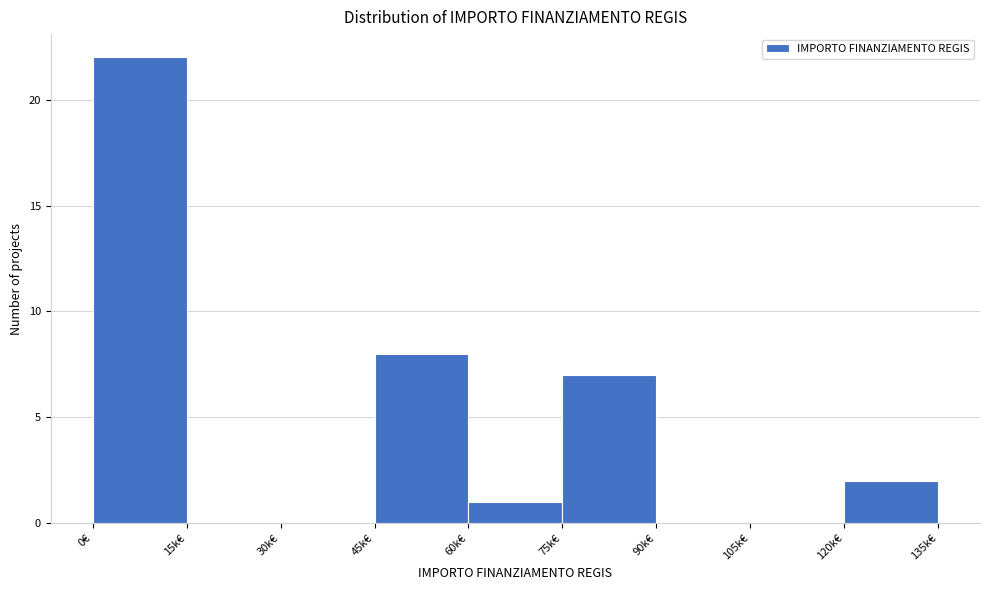

What is the sum of all values?

40